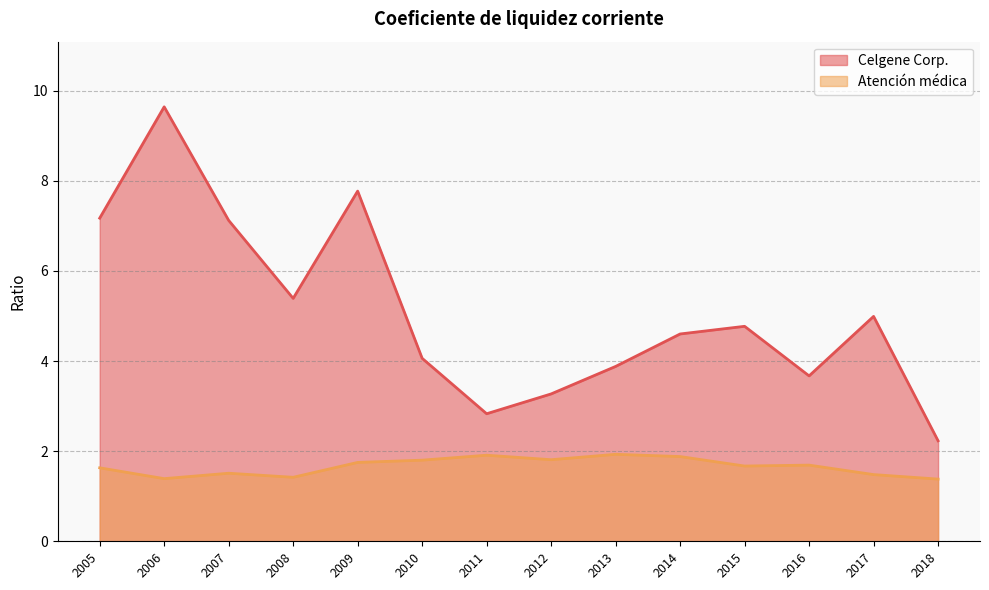

At 2012, list the series in order from smallest to largest.

Atención médica, Celgene Corp.